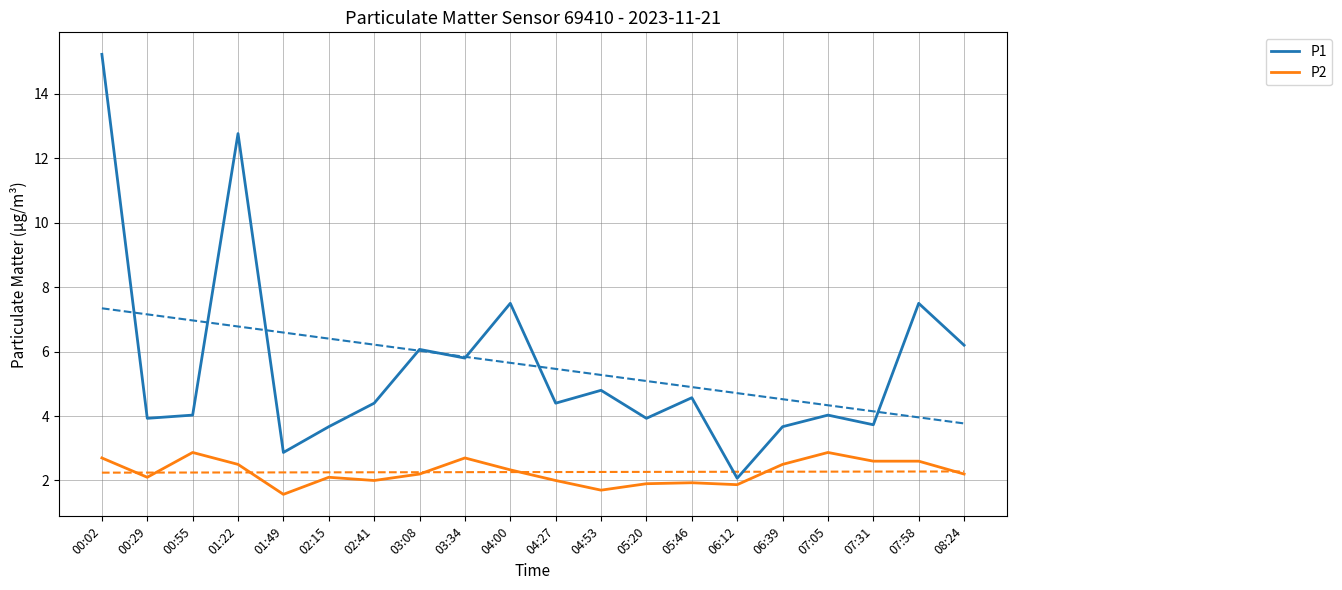

Does the chart display data point markers on the line(s)?

No